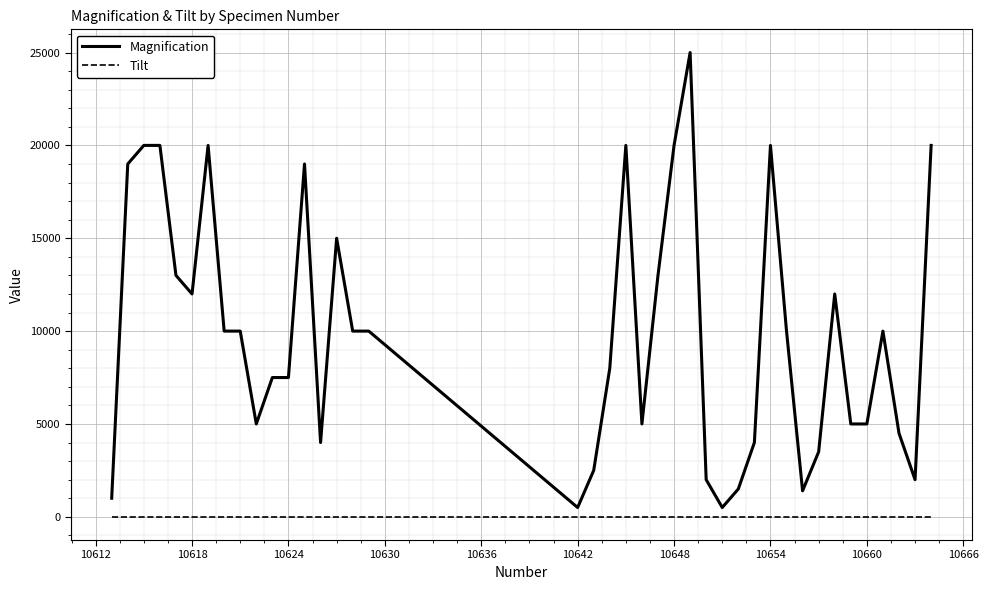

What is the difference between the maximum and minimum values in the Magnification series?

24500